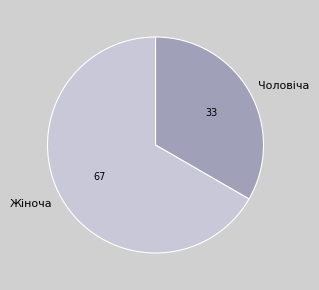

Is it true that Чоловіча is 21% of the pie?

False